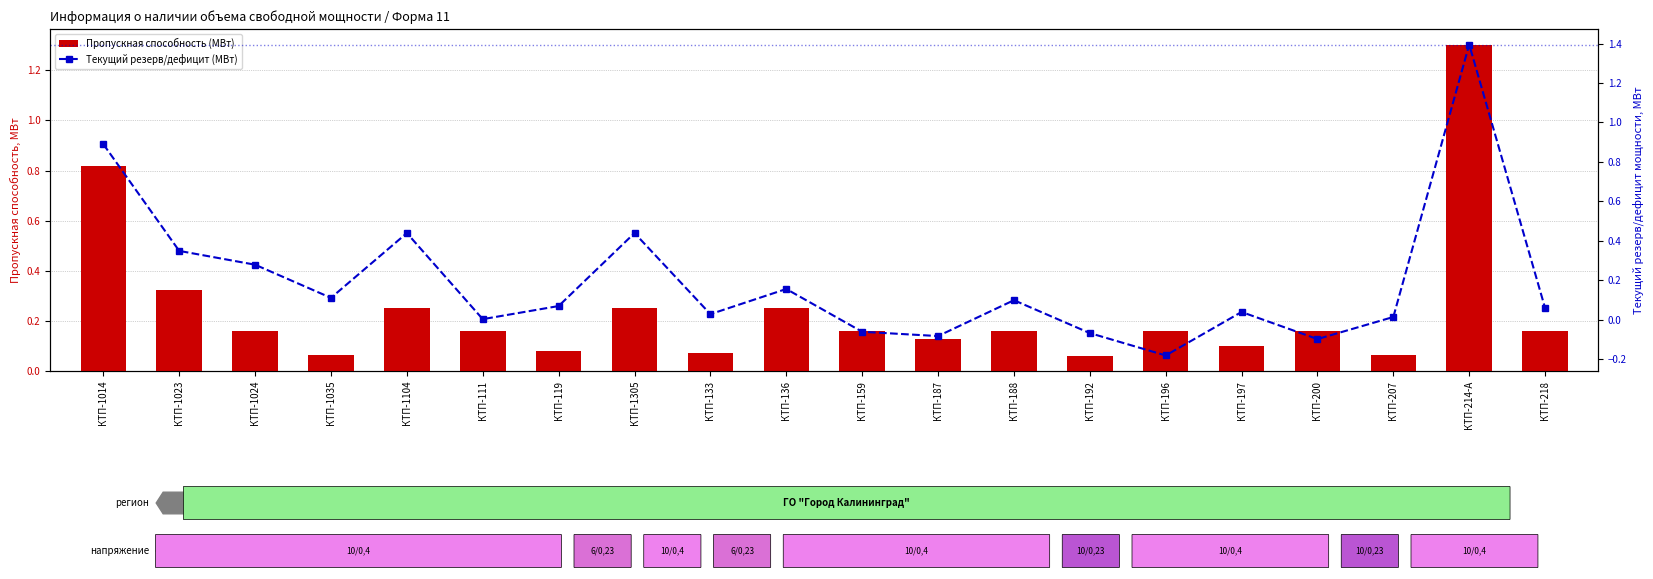

What is the lowest value of the Пропускная способность (МВт) series?

0.1